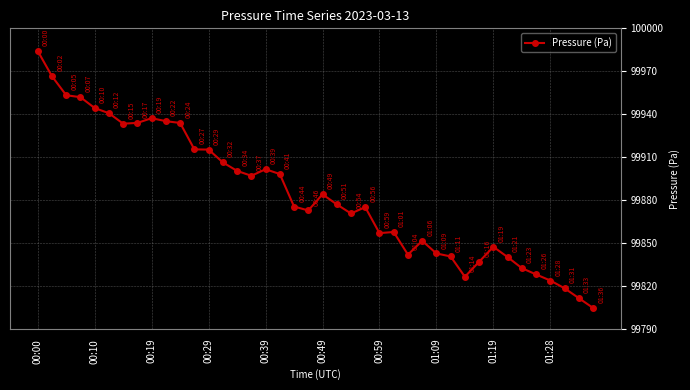

Does the chart display data point markers on the line(s)?

Yes